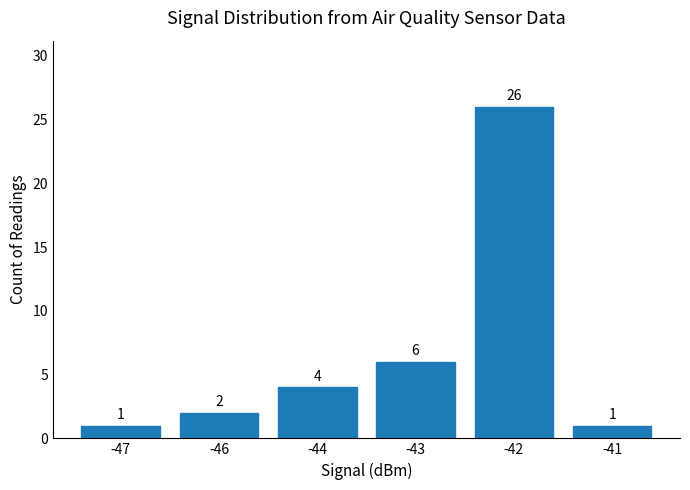

How many bars are there in total?

6